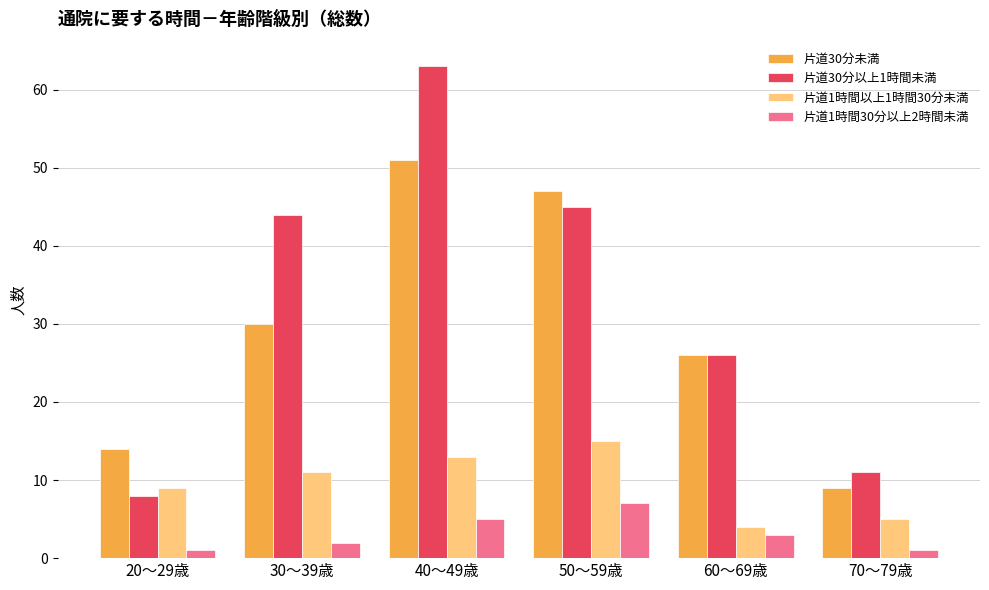

What is the label of the 1st bar from the left?

20～29歳